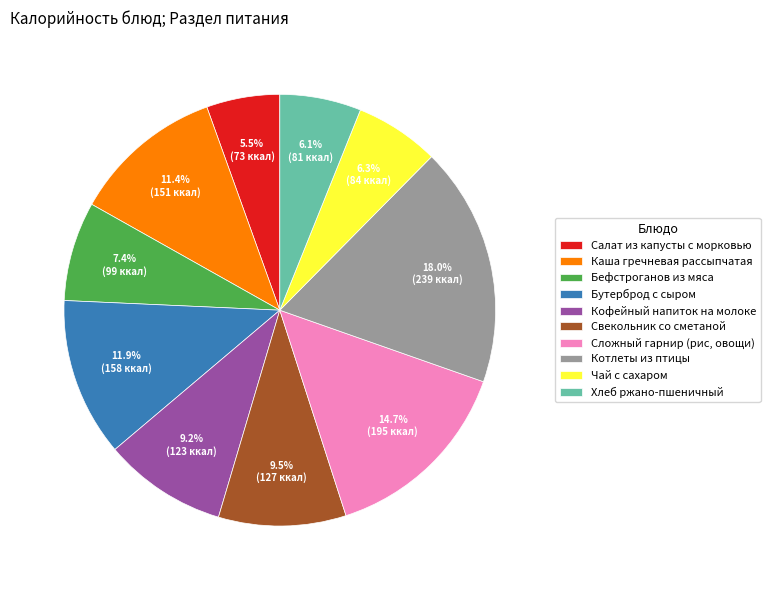

To the nearest percent, what is the combined percentage of Котлеты из птицы and Бефстроганов из мяса?

25%